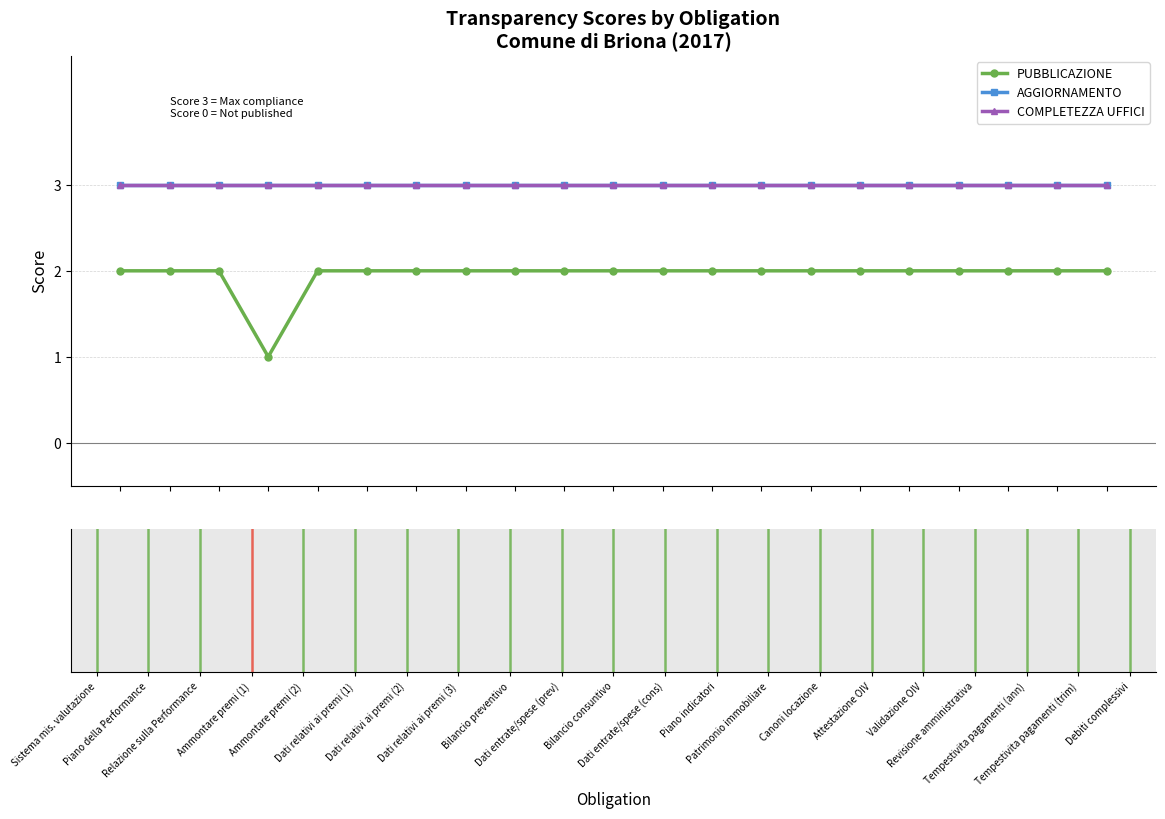

True or false: PUBBLICAZIONE and AGGIORNAMENTO cross at least once.

False